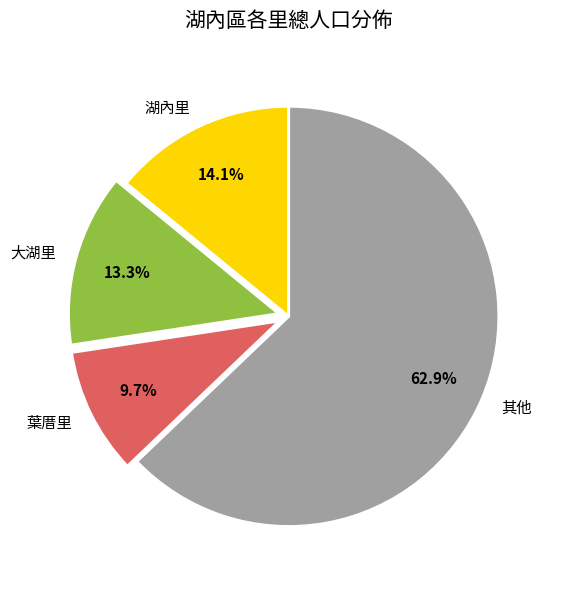

Approximately how many times larger is the value at 大湖里 compared to 葉厝里?

1.4